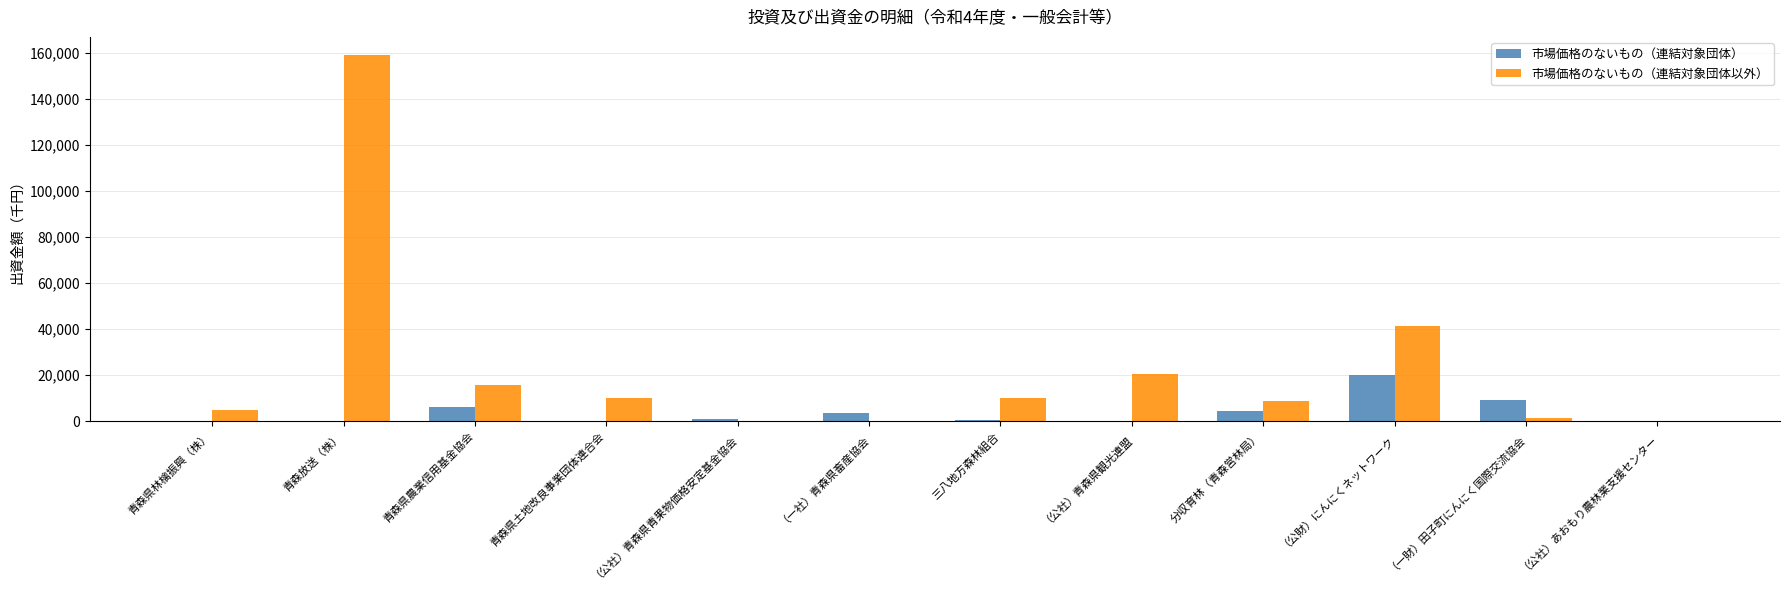

Is the value of 市場価格のないもの（連結対象団体以外） at 青森県農業信用基金協会 greater than the value of 市場価格のないもの（連結対象団体） at （公財）にんにくネットワーク?

No